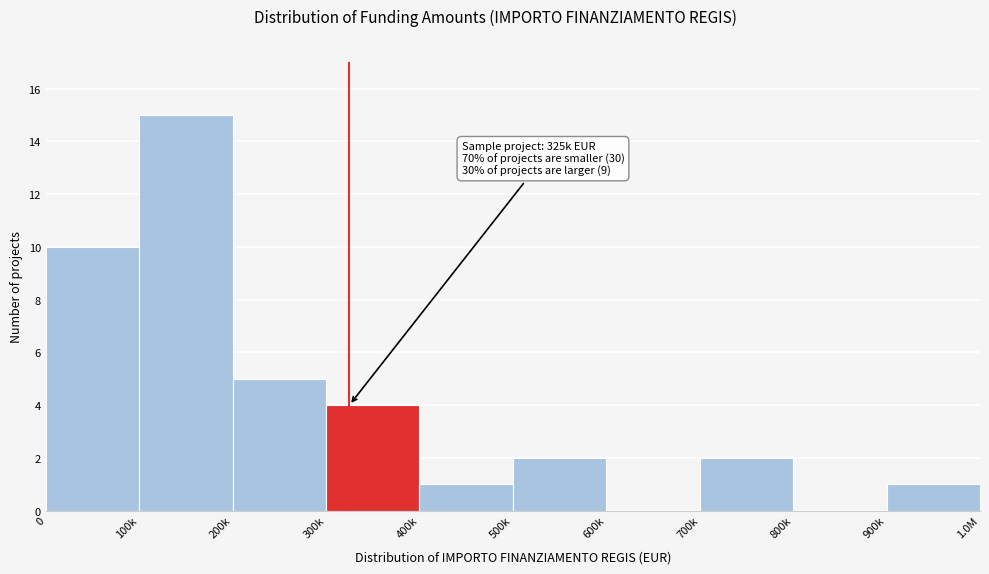

Reading right to left, what are all the values shown in this chart?

900k=1	800k=0	700k=2	600k=0	500k=2	400k=1	300k=4	200k=5	100k=15	0=10